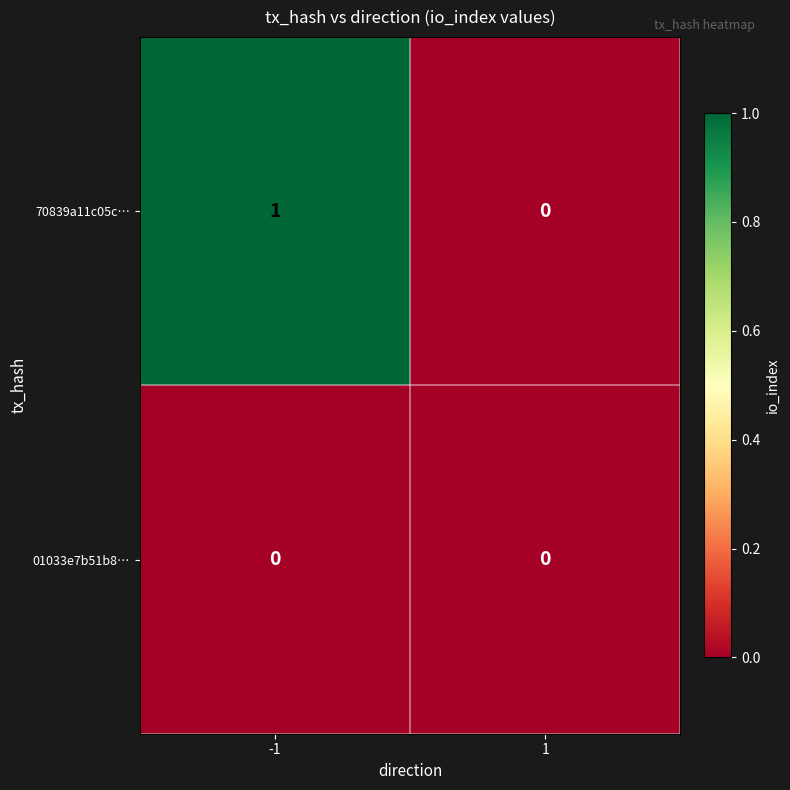

The value of 70839a11c05c… at -1 is 1. True or false?

True